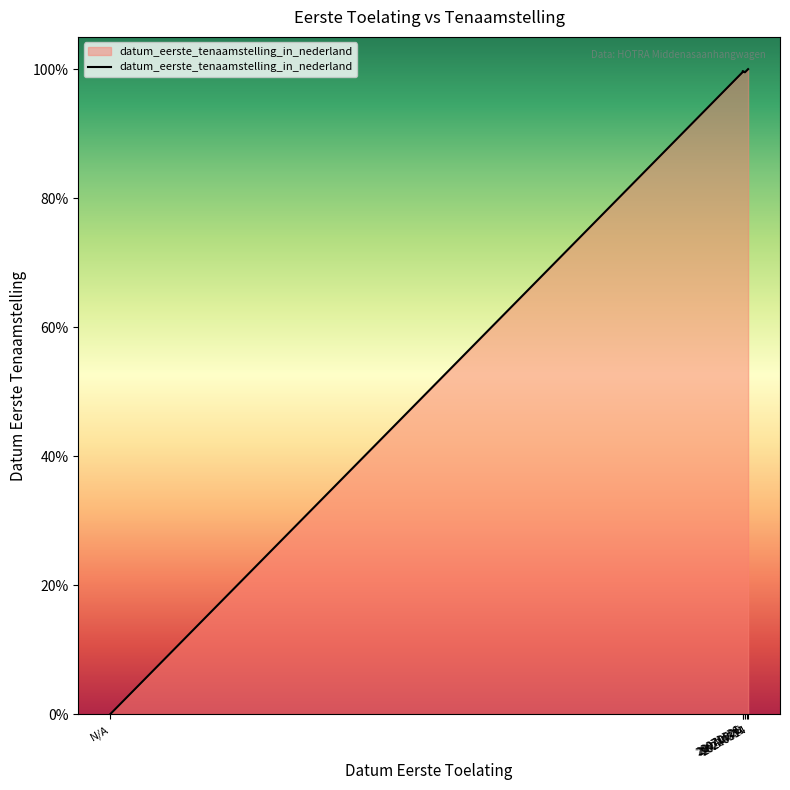

Which category has the lowest value across all series?

N/A